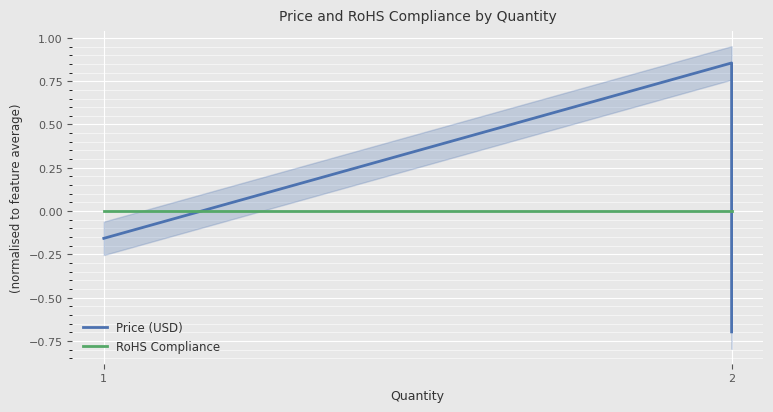

List the series in order of their overall mean, highest first.

RoHS Compliance, Price (USD)